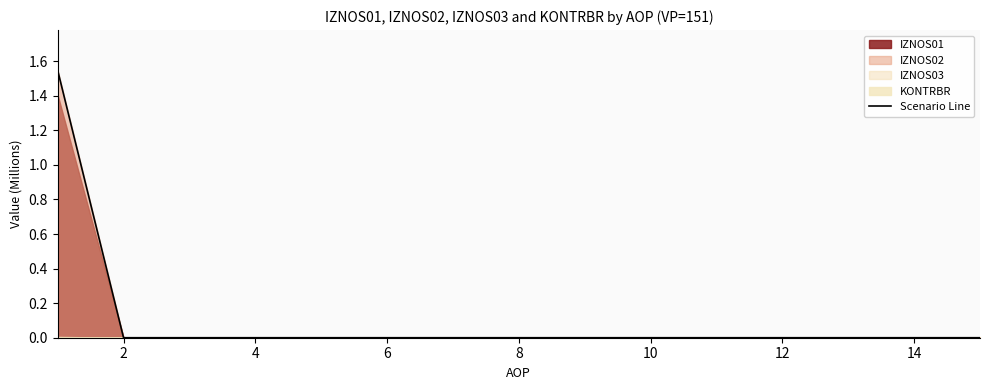

The Scenario Line series shows 0.0 at 2. True or false?

True